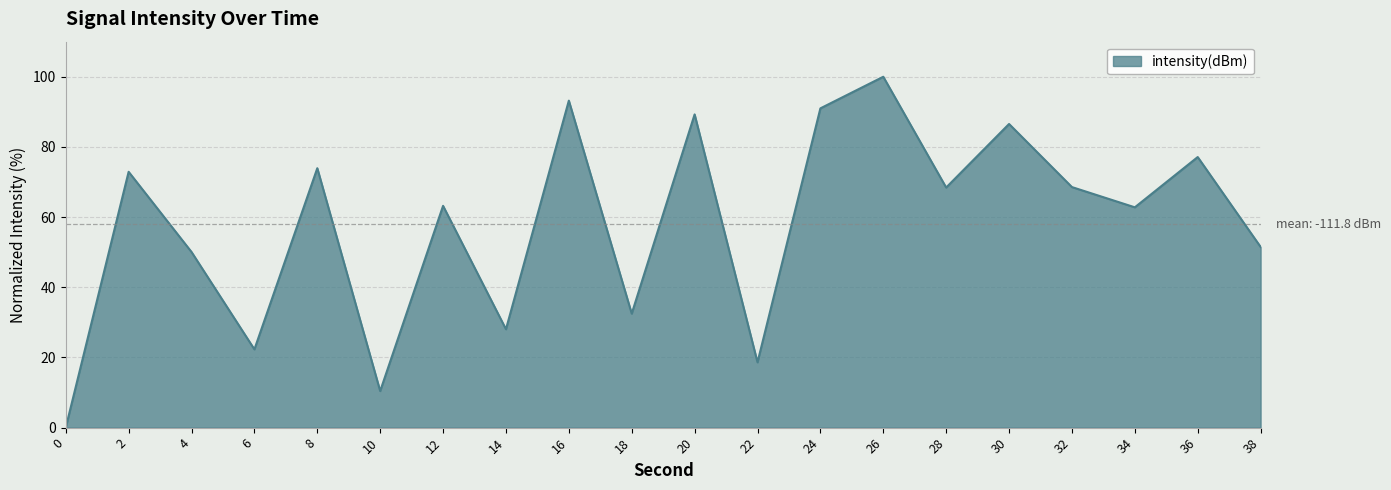

Which label corresponds to the largest value in the chart?

26